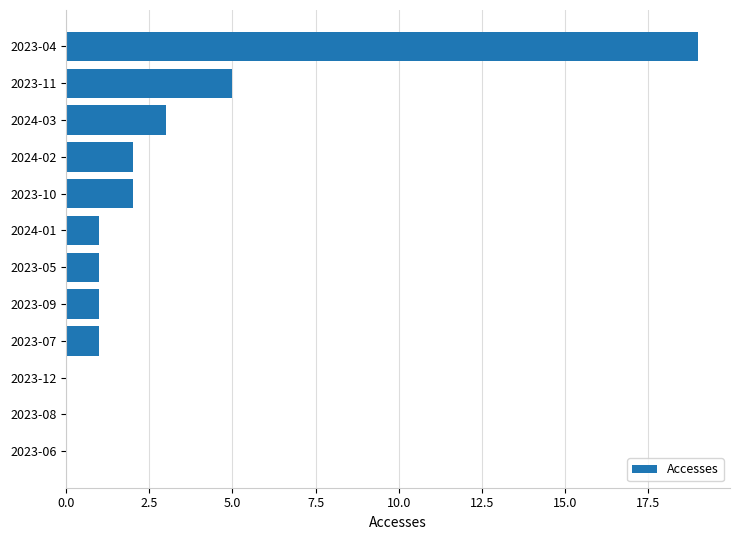

How many categories are shown in the chart?

12